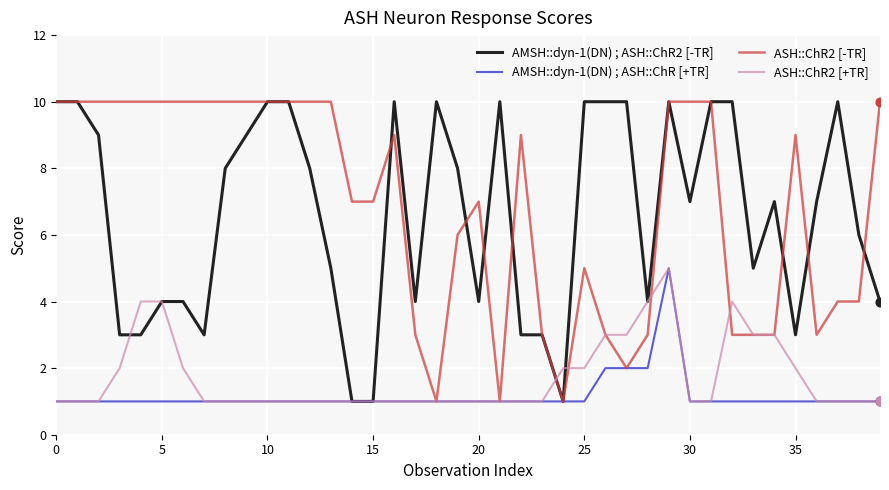

What is the maximum value shown in the chart?

10